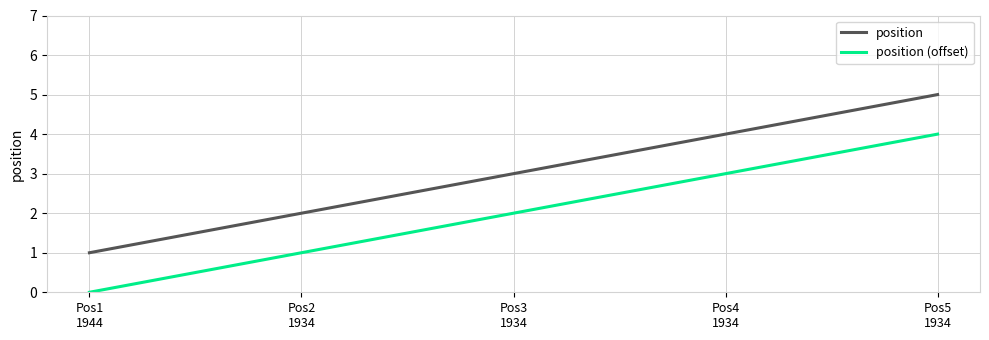

What is the difference between the second highest and minimum values in the position series?

3